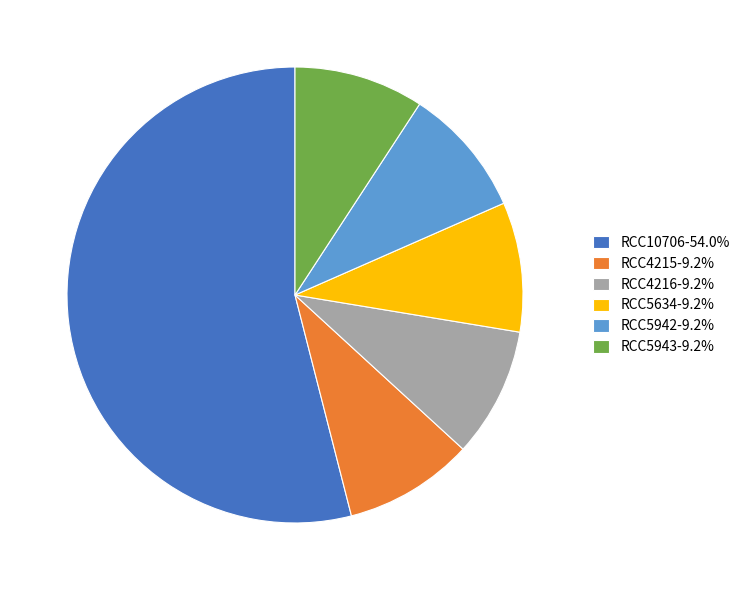

Combined, do RCC4215-9.2% and RCC5943-9.2% account for over 50%?

No